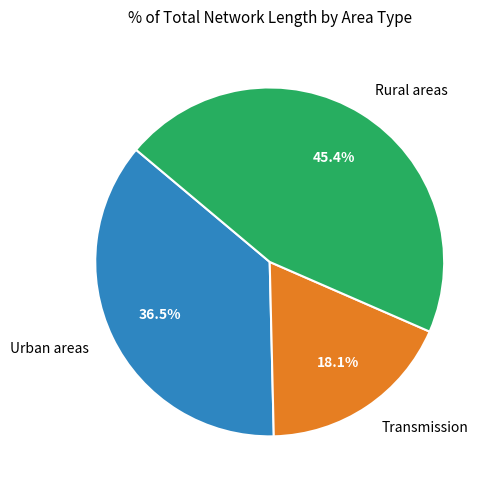

What is the ratio of the value at Urban areas to the value at Rural areas?

0.8